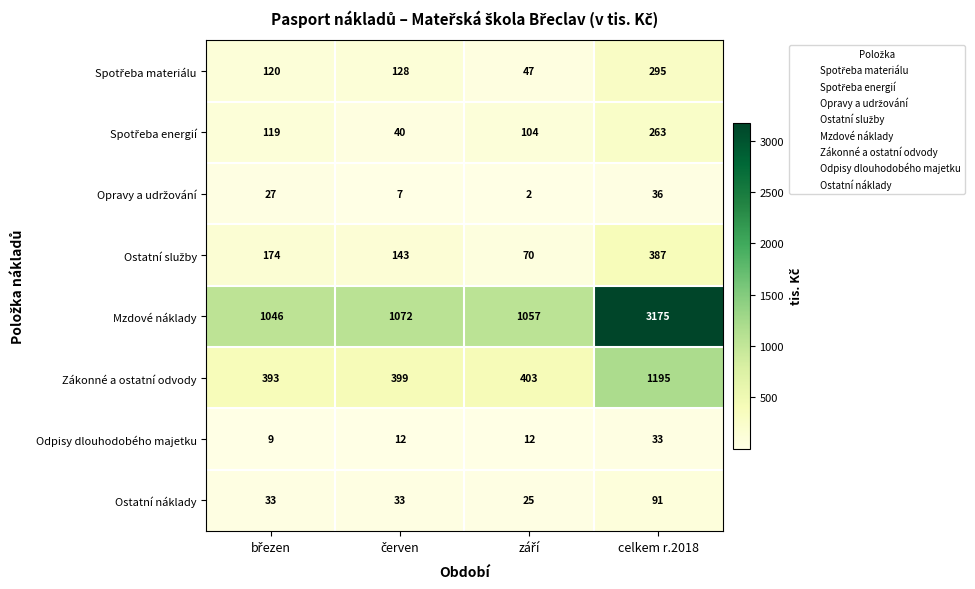

What is the total value across all series at celkem r.2018?

5475